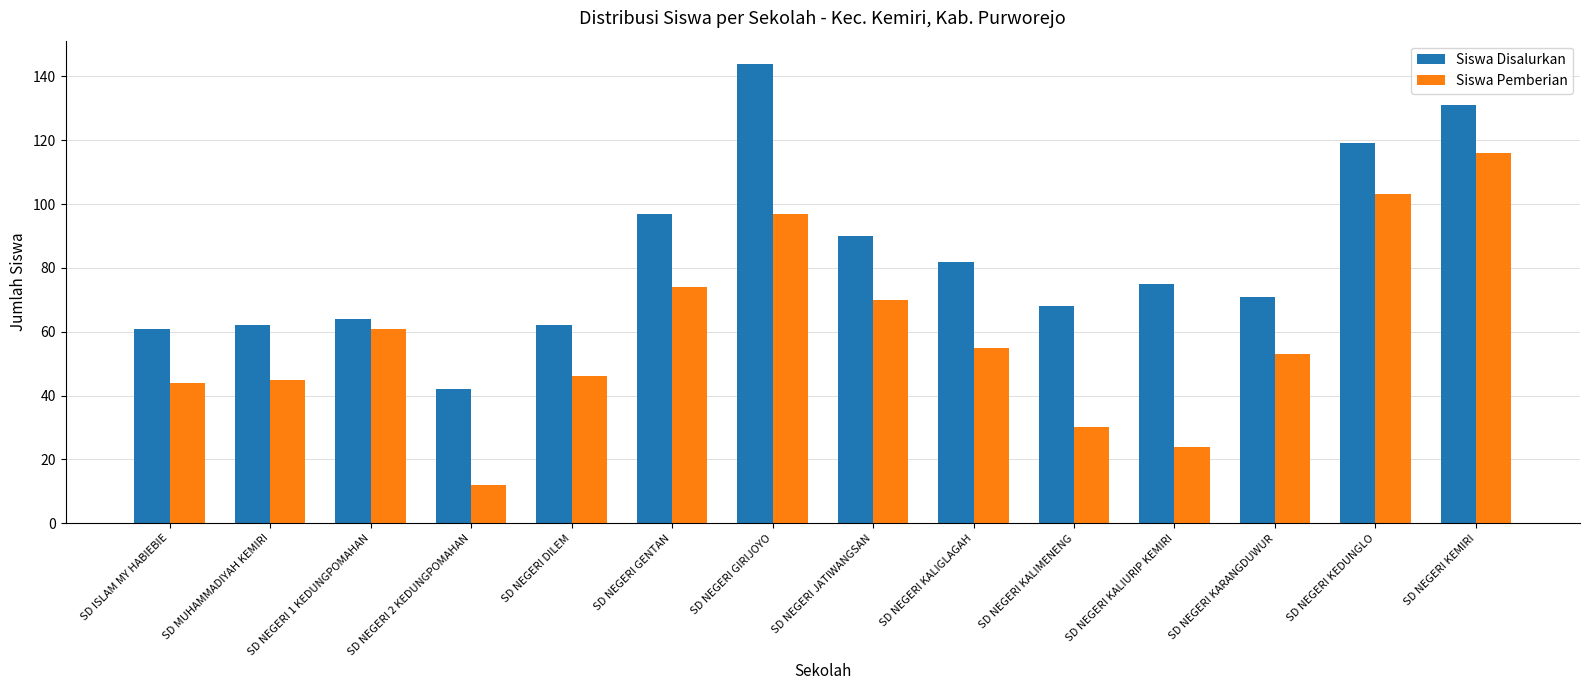

True or false: Siswa Disalurkan has a value of 107 at SD NEGERI DILEM.

False